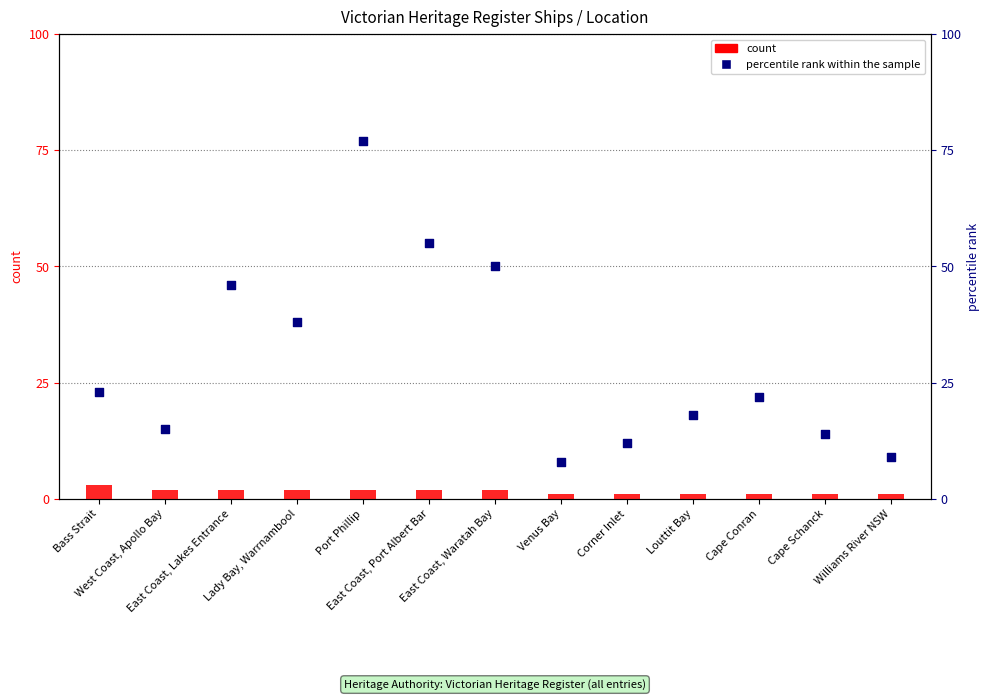

Which series reaches the maximum Y coordinate?

percentile rank within the sample